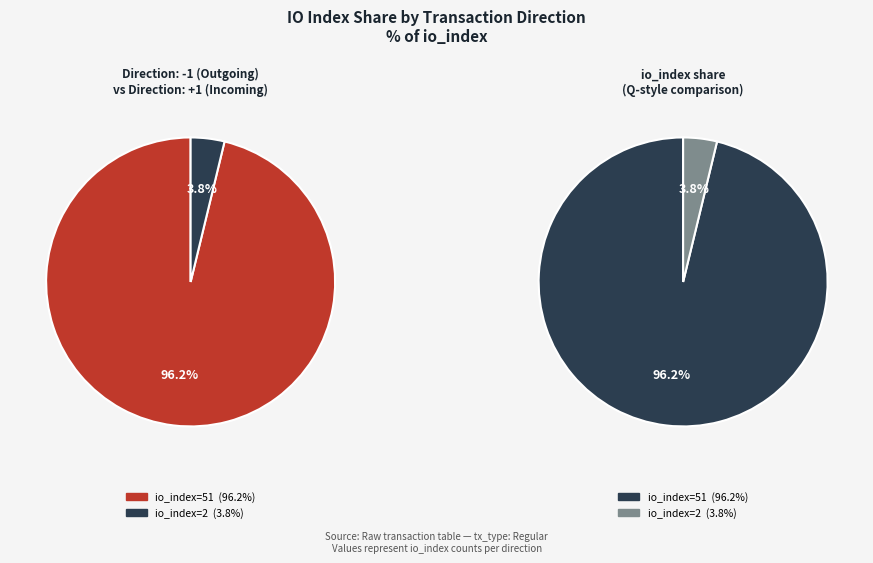

Between 51 and 2, which is larger?

51